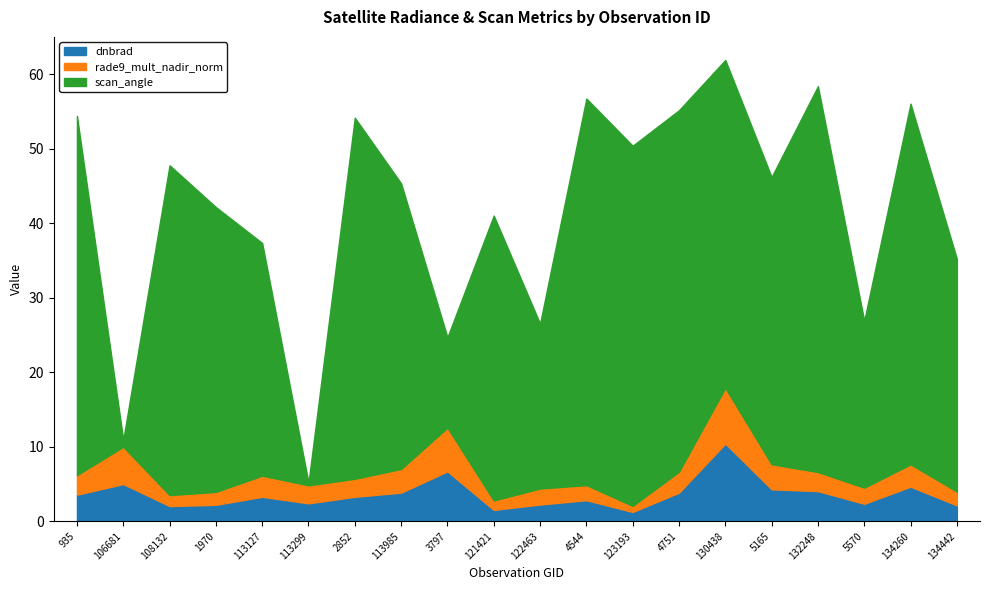

Which has a higher value, 2852 or 130438?

130438